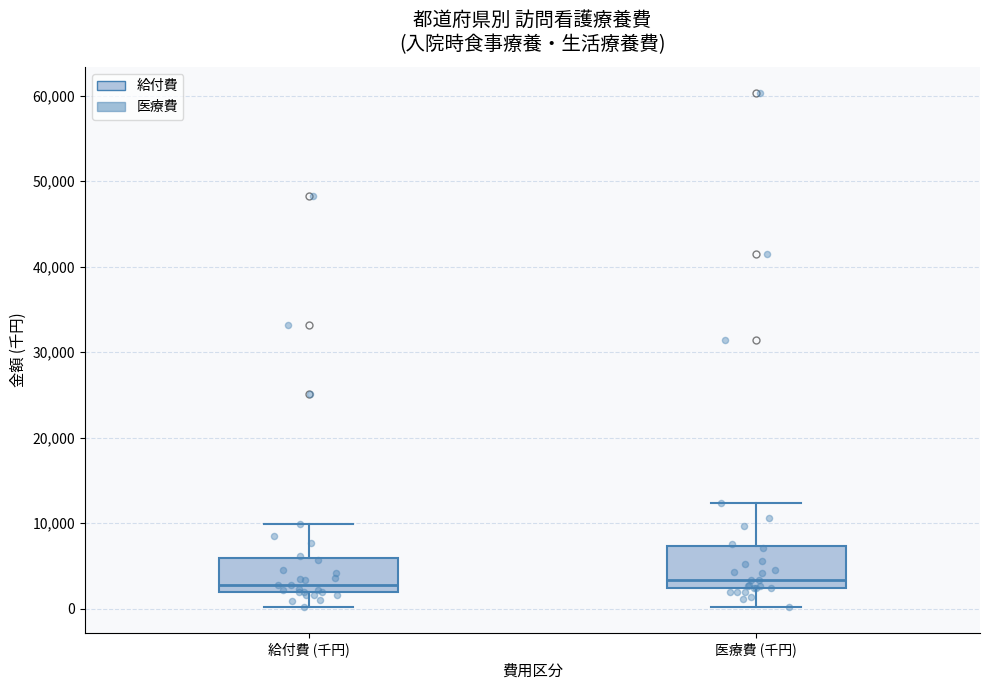

Where does the upper whisker of the box for 医療費 (千円) end on the y-axis? The values are not printed on the chart, so give them approximately, as read against the axis.

12000